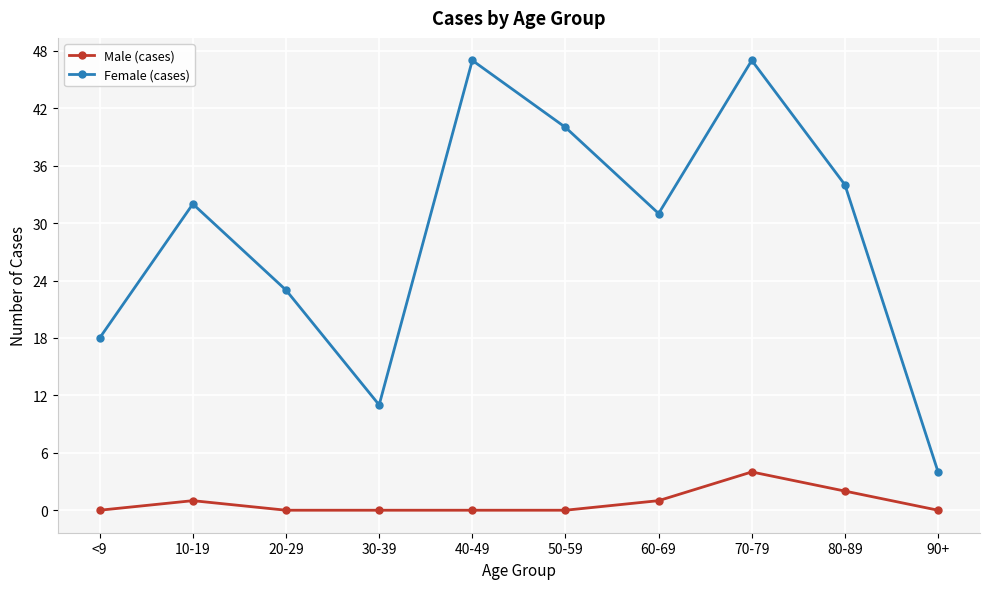

The value of Male (cases) at 90+ is 0. True or false?

True